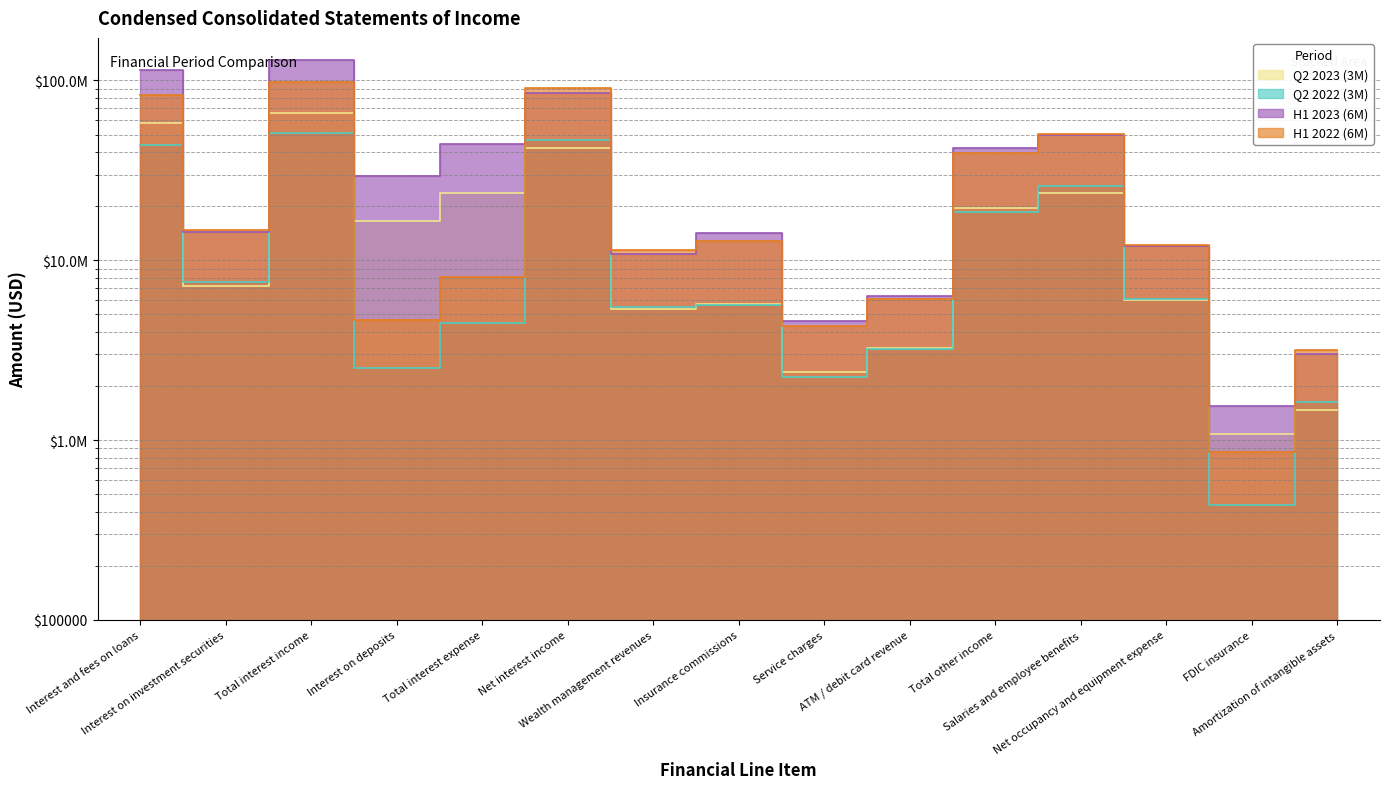

At which label is H1 2022 (6M) closest to 49645000?

Salaries and employee benefits